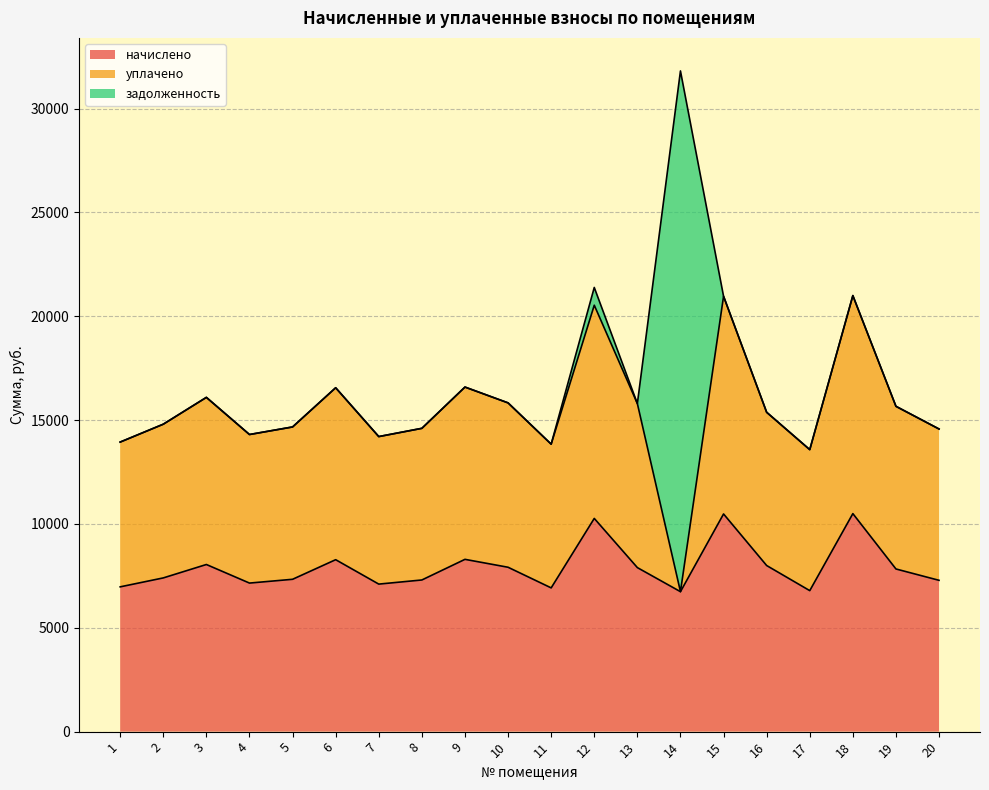

Is the value of начислено at 16 greater than the value of задолженность at 3?

Yes